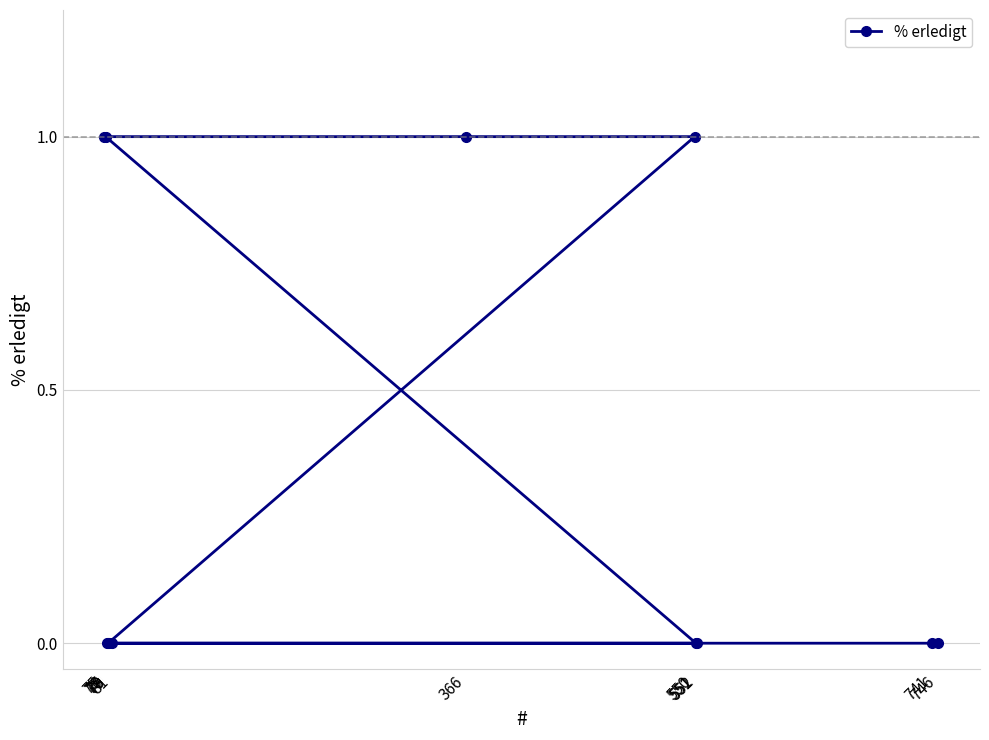

At which label is the value closest to 0?

746